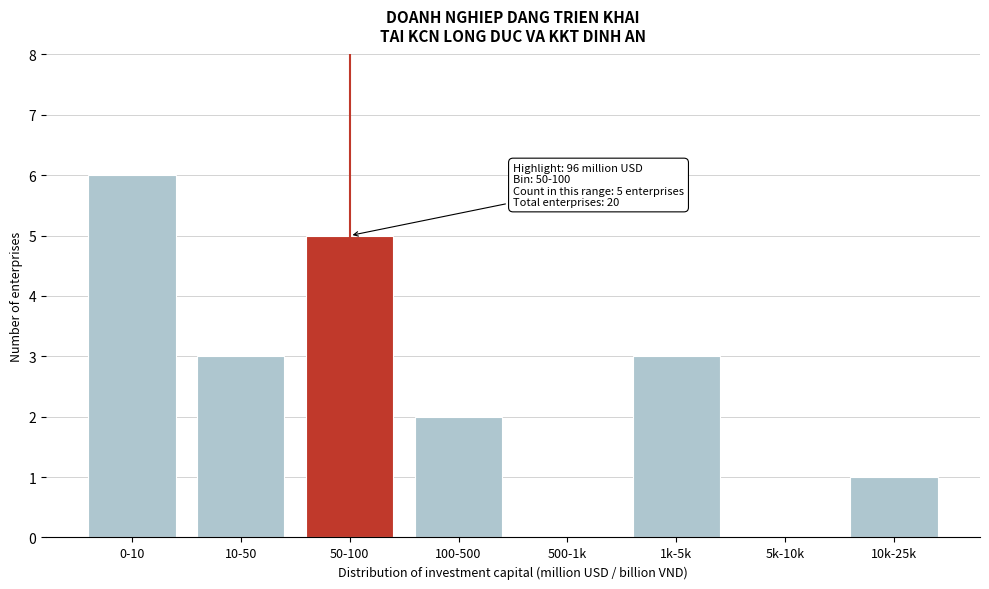

Reading left to right, what are all the values shown in this chart?

0-10=6	10-50=3	50-100=5	100-500=2	500-1k=0	1k-5k=3	5k-10k=0	10k-25k=1